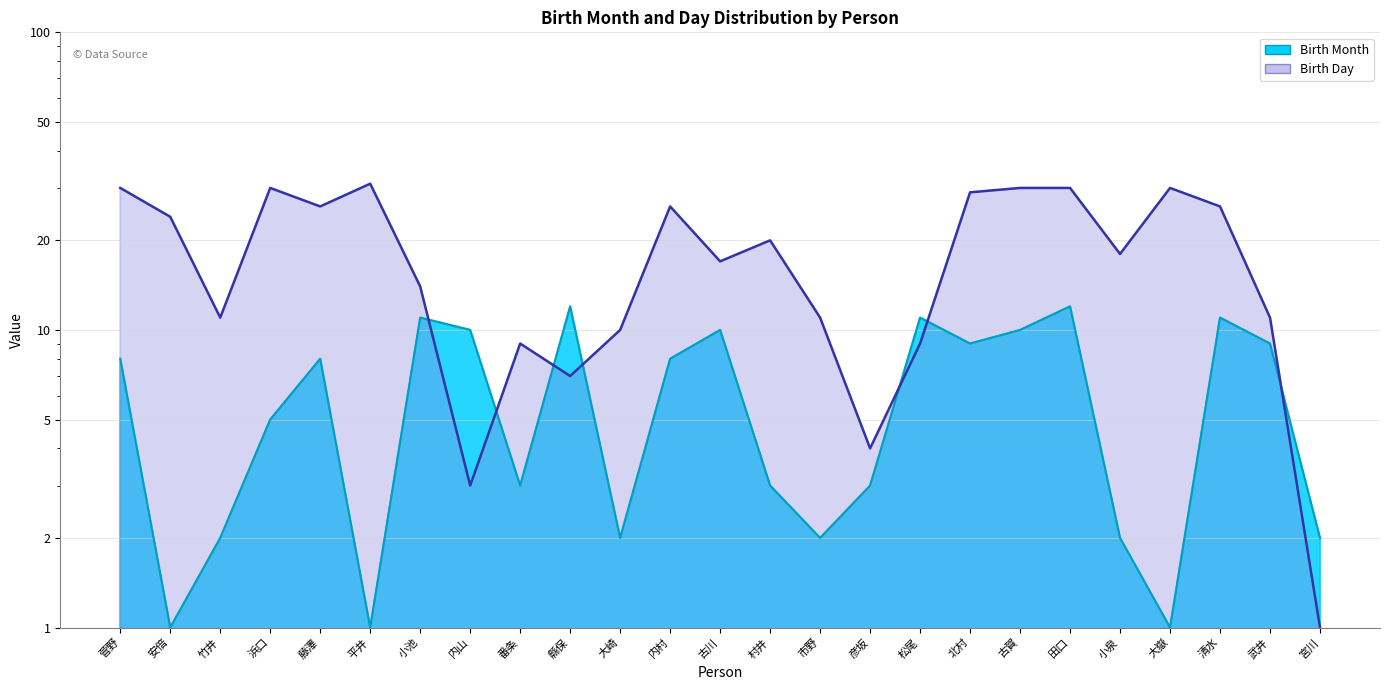

What is the average value of the Birth Day series?

18